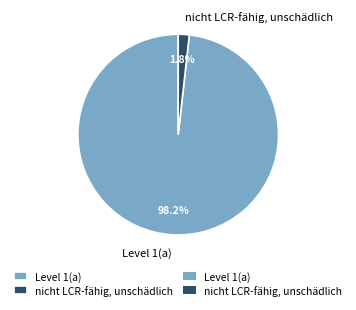

Which category has the smallest portion of the pie?

nicht LCR-fähig, unschädlich